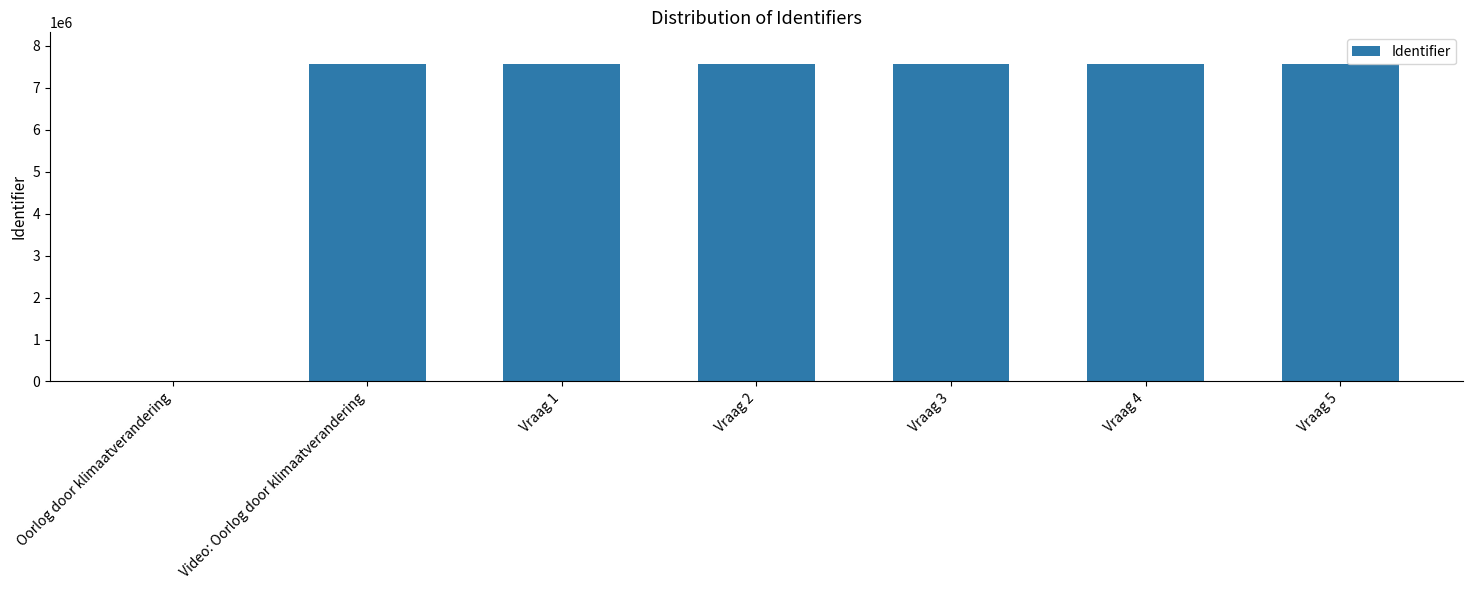

The value at Oorlog door klimaatverandering is 0. True or false?

True